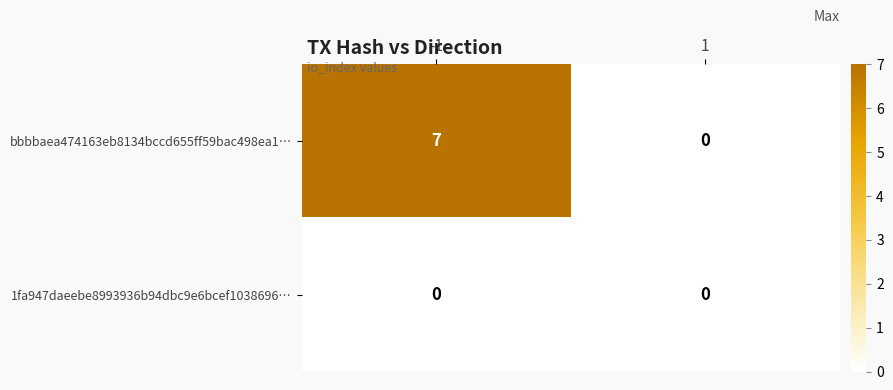

List the series in order of their peak value, highest first.

bbbbaea474163eb8134bccd655ff59bac498ea1…, 1fa947daeebe8993936b94dbc9e6bcef1038696…